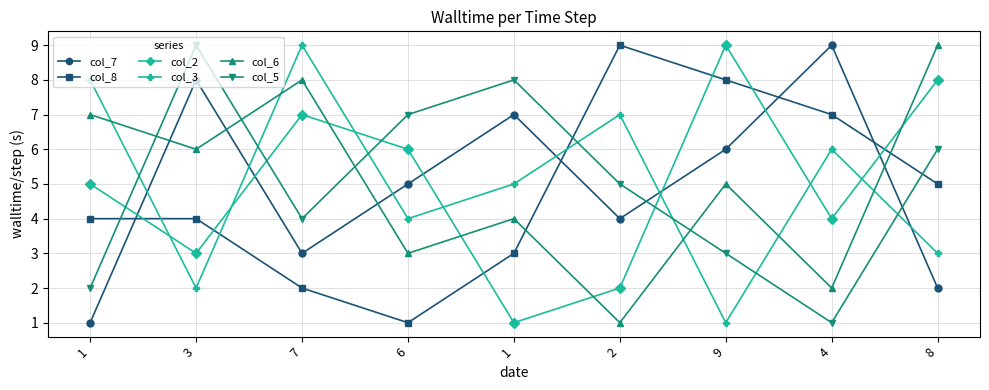

What are all the series names shown in the legend?

col_7, col_8, col_2, col_3, col_6, col_5